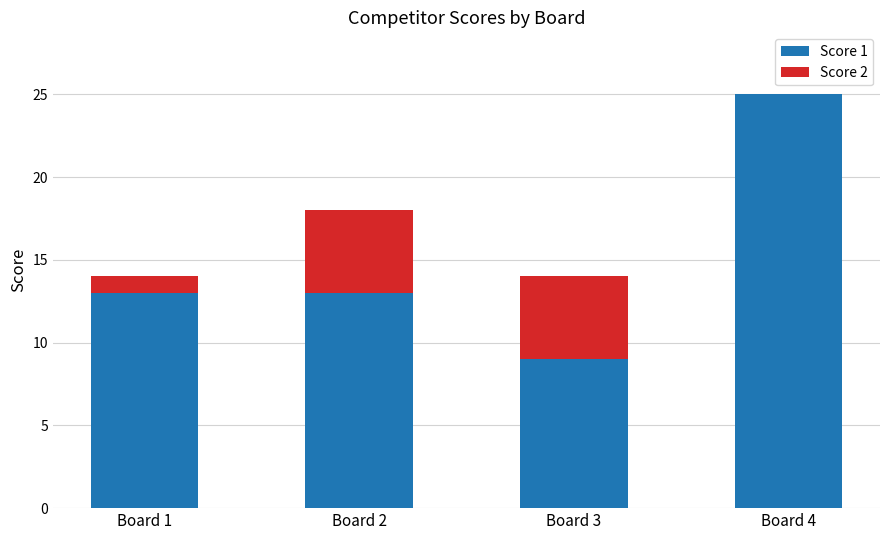

Does the chart contain stacked bars?

Yes